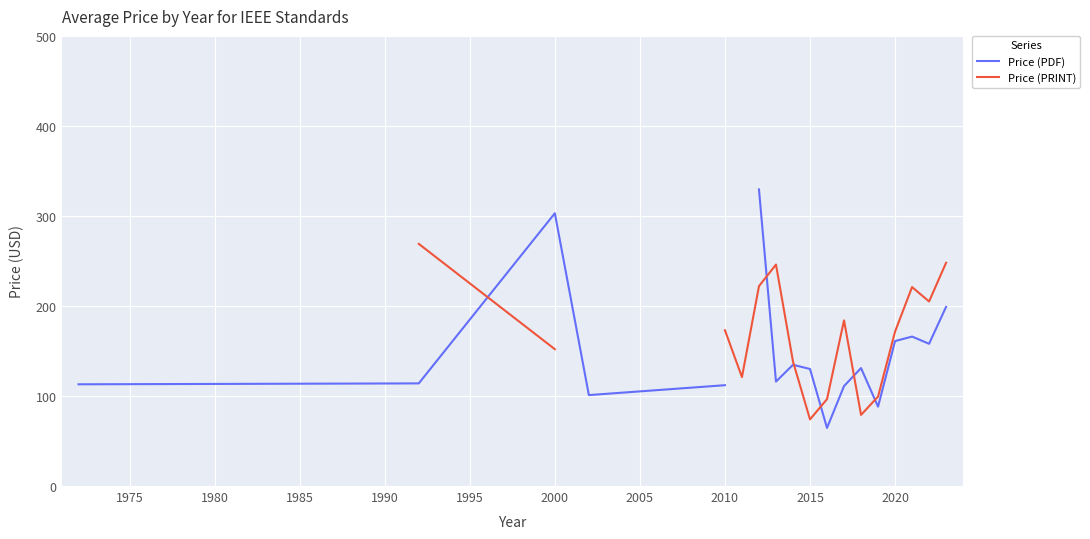

Which series has the widest spread of values?

Price (PDF)